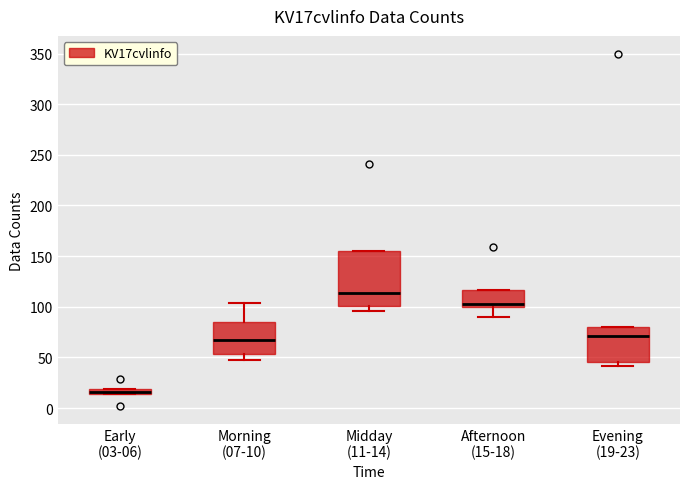

Which box's median line is the highest?

Midday (11-14)